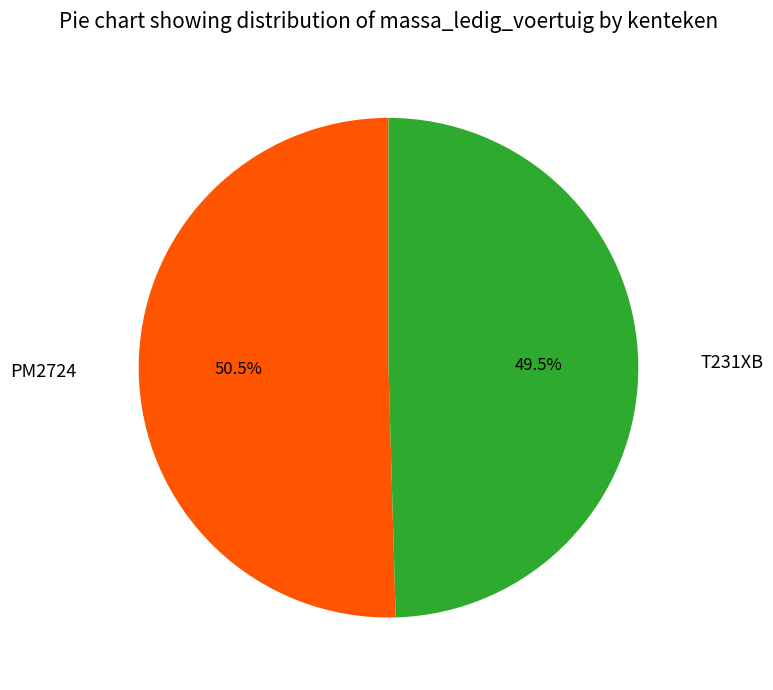

What is the smallest slice in the pie chart?

T231XB